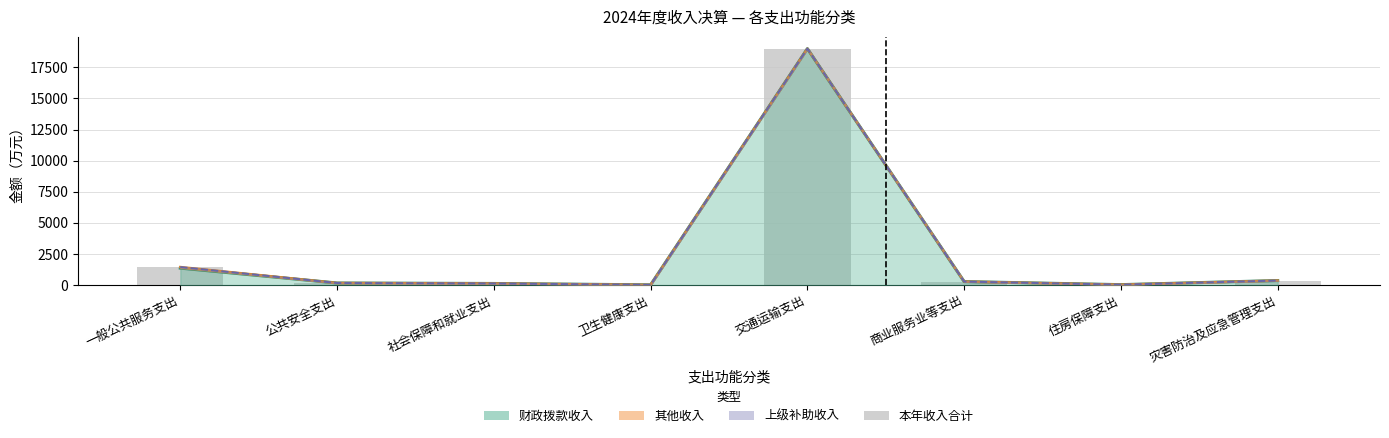

Rank the categories by value from lowest to highest.

卫生健康支出, 住房保障支出, 社会保障和就业支出, 公共安全支出, 商业服务业等支出, 灾害防治及应急管理支出, 一般公共服务支出, 交通运输支出